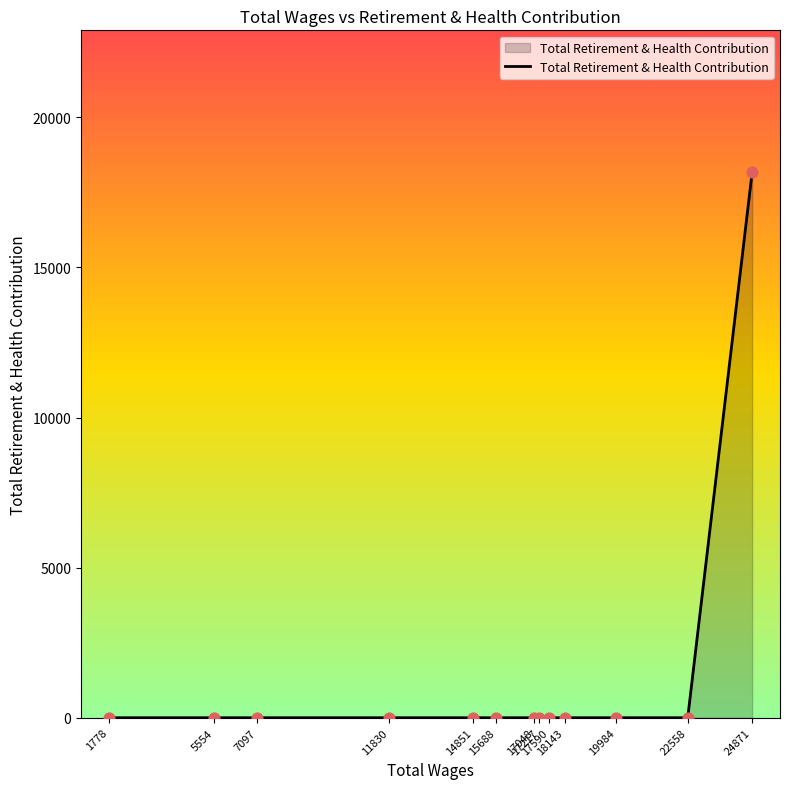

What is the difference between the maximum and minimum values?

18171